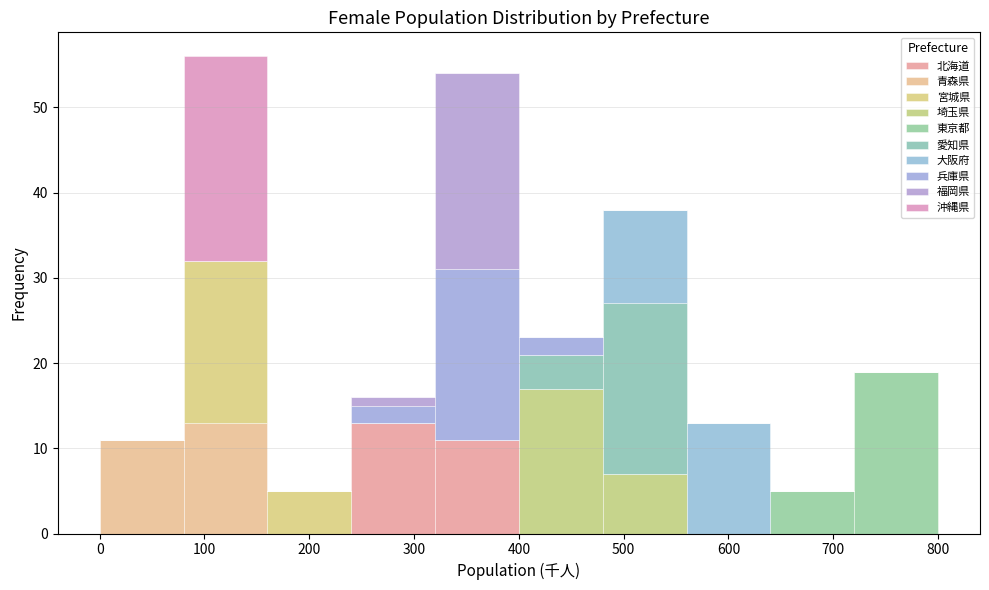

What is the total height of the stacked bar covering 320 to 400 on the x-axis? The values are not printed on the chart, so give them approximately, as read against the axis.

54